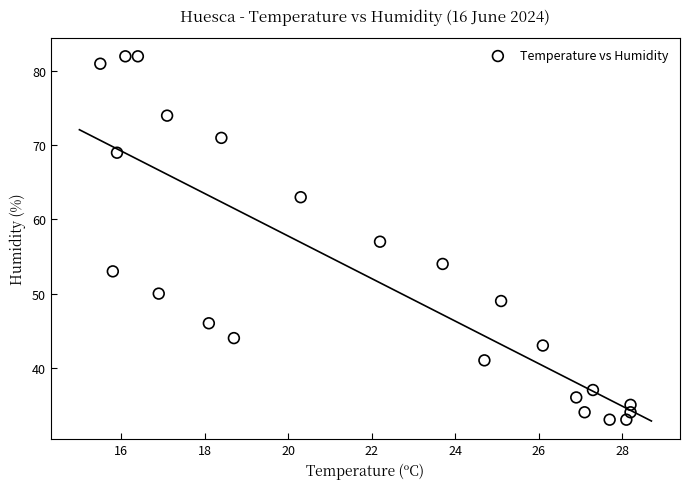

What is the range of Y values (max minus min)?

49